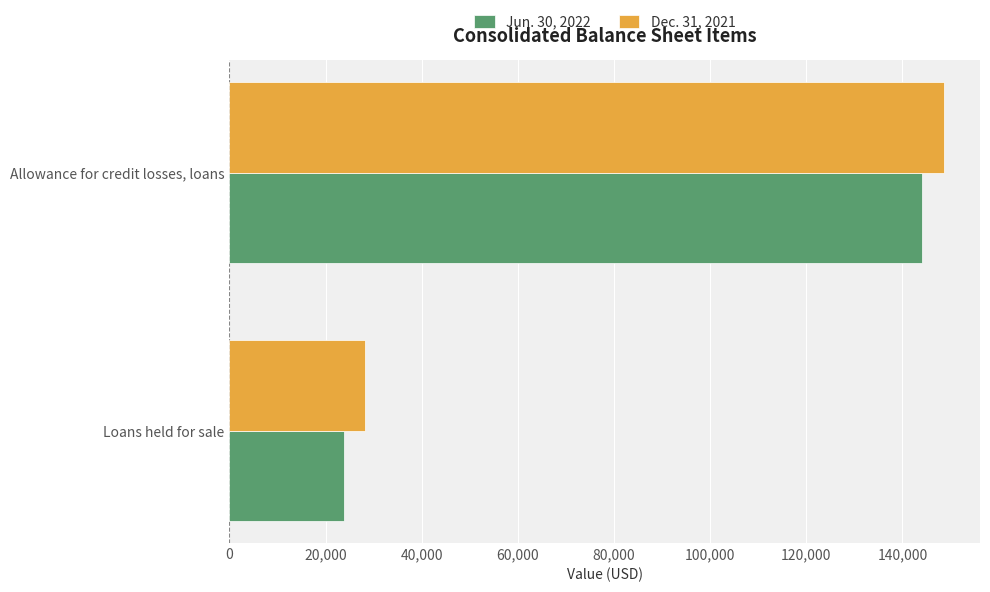

What is the maximum value for Dec. 31, 2021?

148706